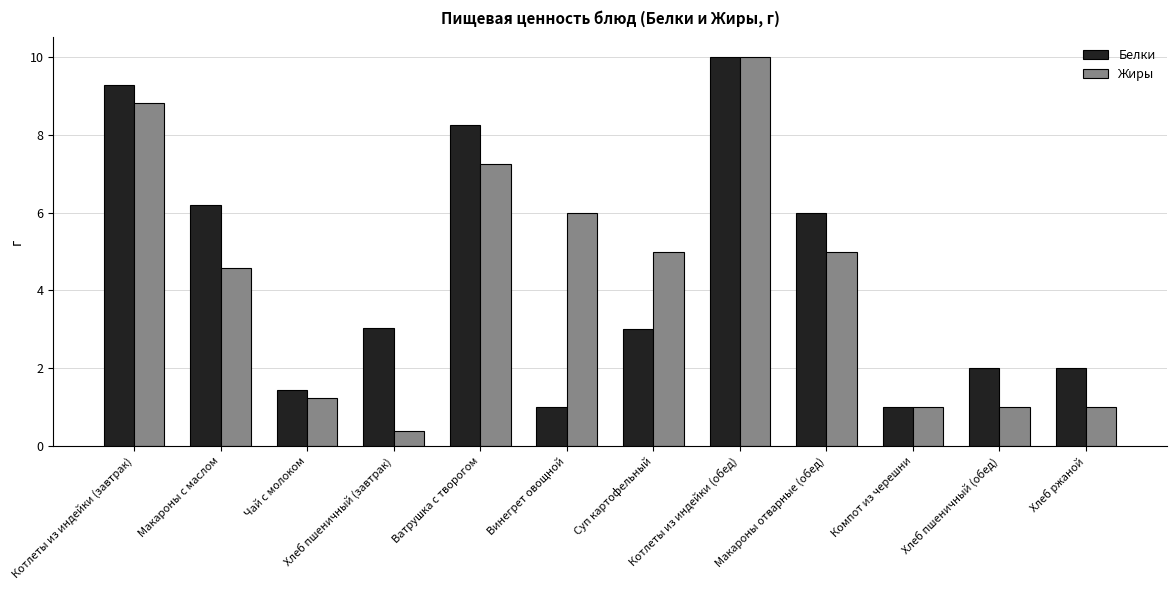

Count the number of categories in the chart.

12